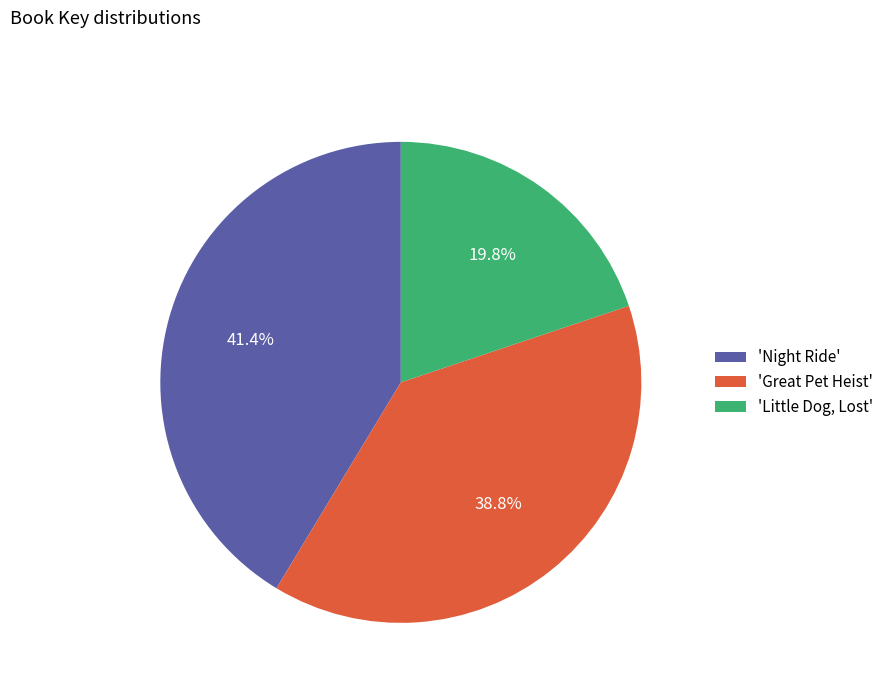

What is the largest slice in the pie chart?

'Night Ride'